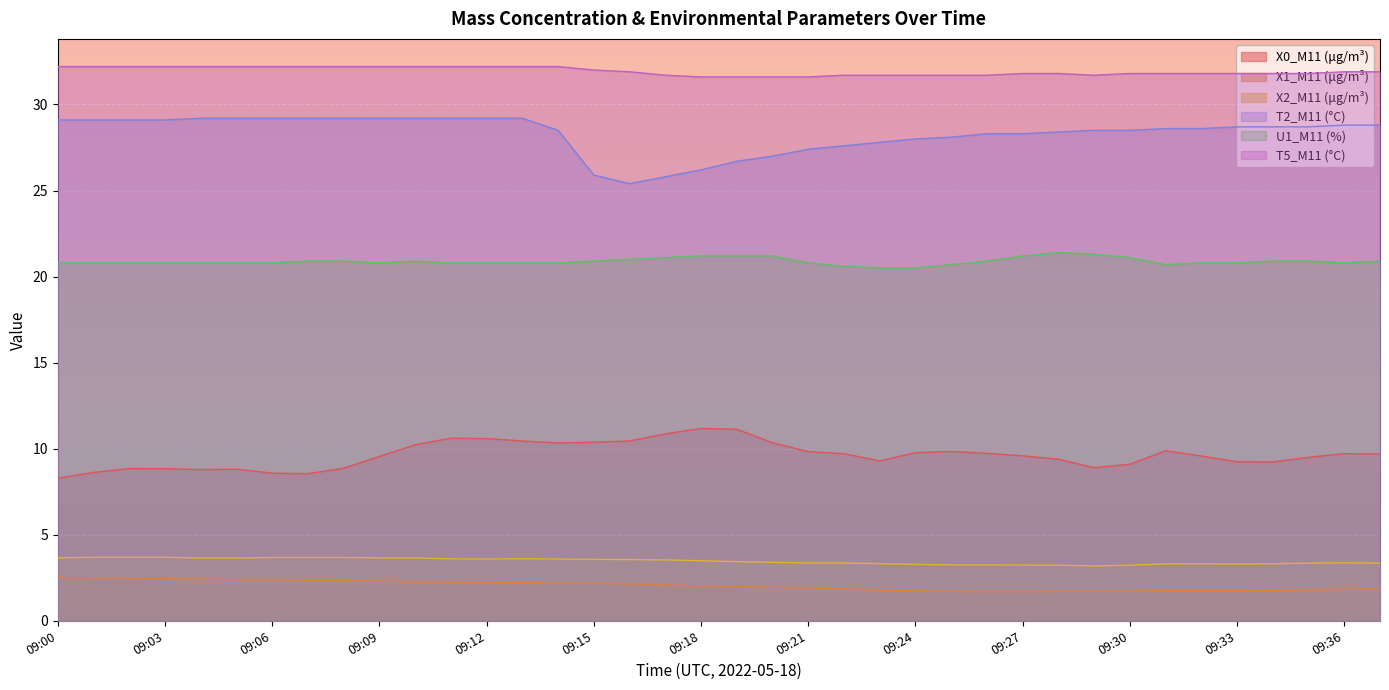

True or false: U1_M11 (%) and X1_M11 (μg/m³) intersect in this chart.

False